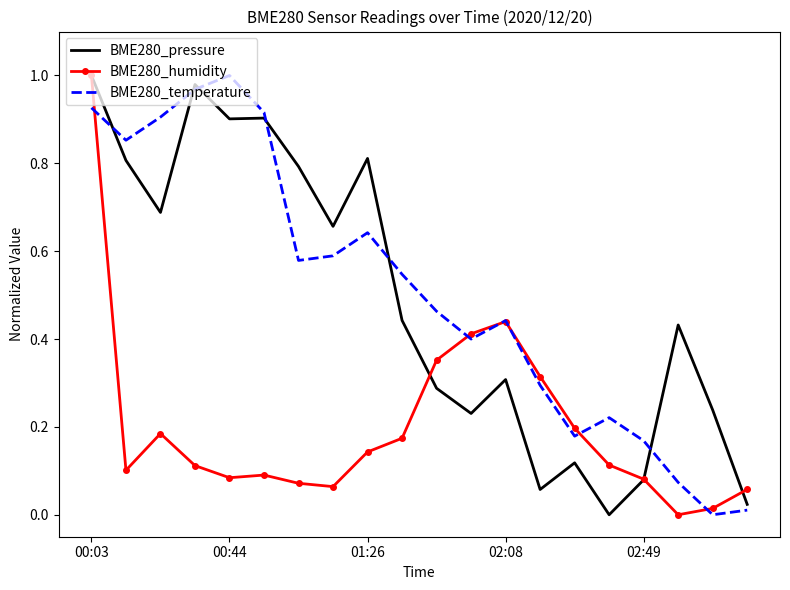

What is the value of the BME280_pressure point at the 3rd from the left?

0.7